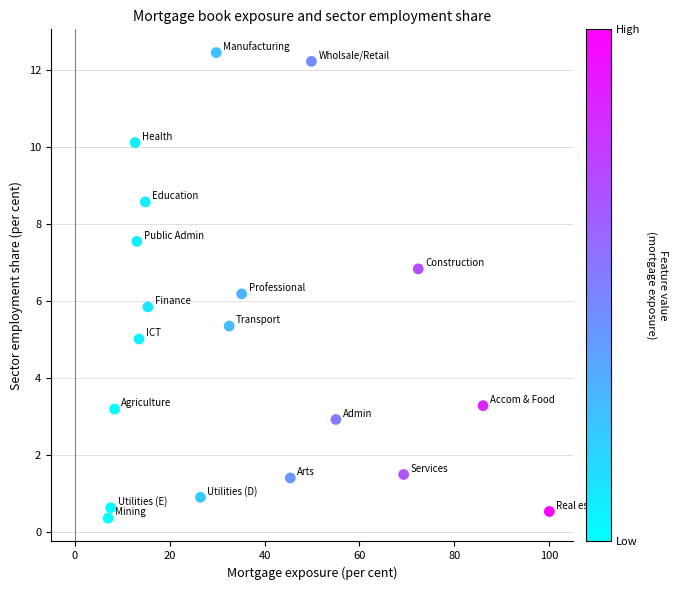

What is the range of X values (max minus min)?

93.0